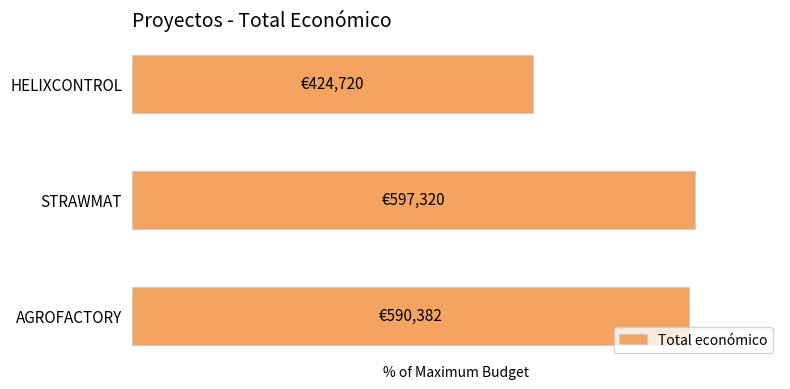

Does the chart contain any negative values?

No